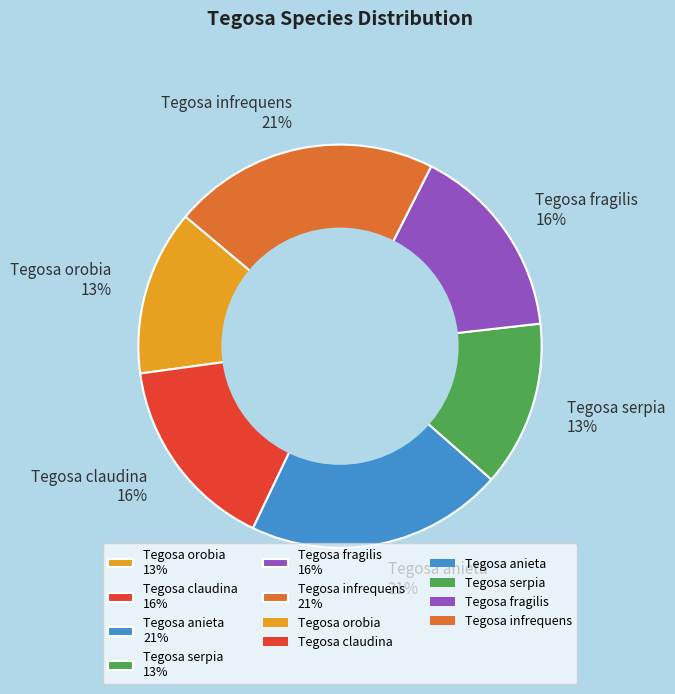

Between Tegosa infrequens 21% and Tegosa claudina 16%, which is larger?

Tegosa infrequens 21%